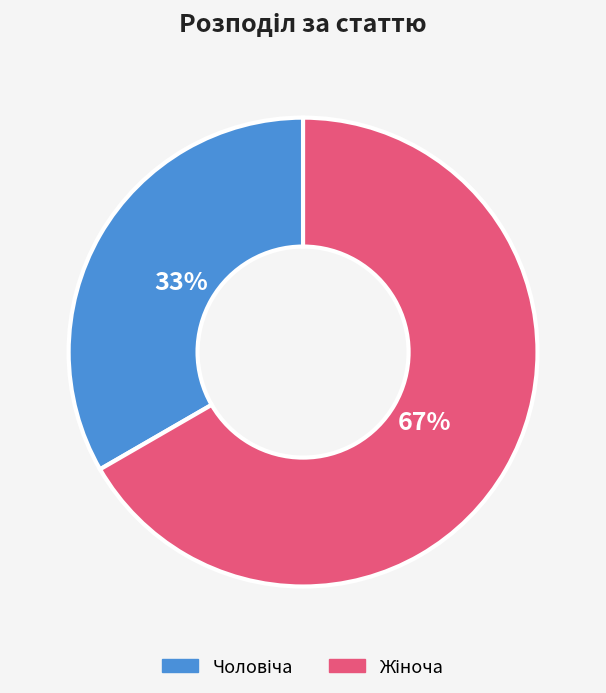

To the nearest percent, what is the average slice percentage?

50%